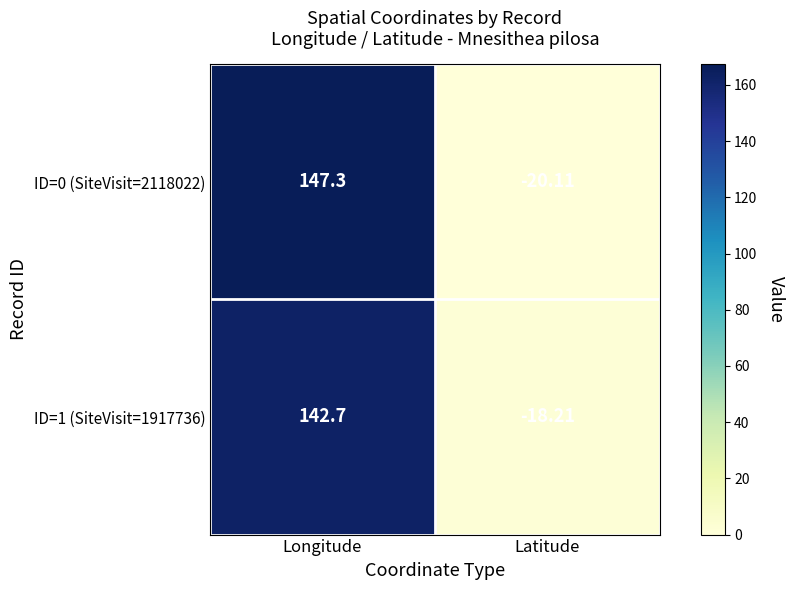

Which label corresponds to the largest value in the chart?

Longitude